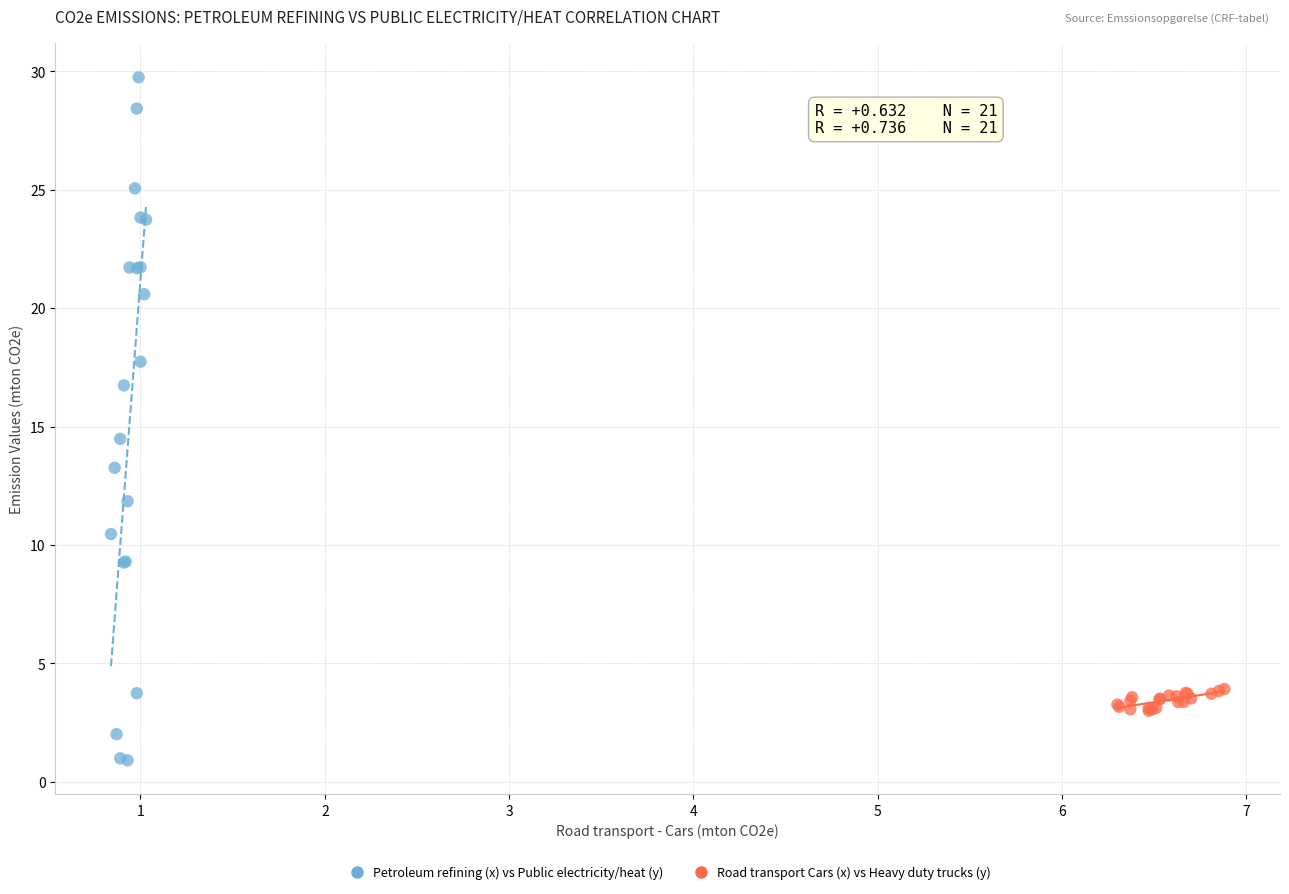

Which series reaches the maximum Y coordinate?

Petroleum refining (x) vs Public electricity/heat (y)